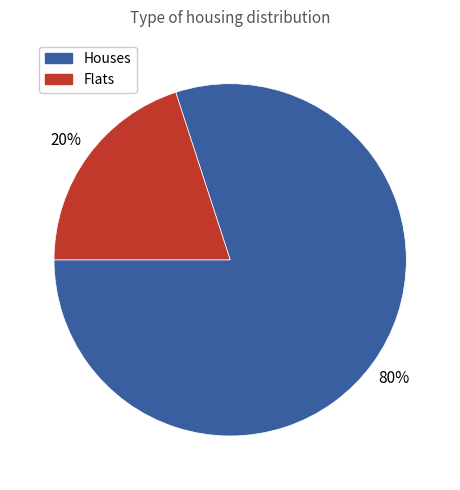

Does any single category account for the majority?

Yes